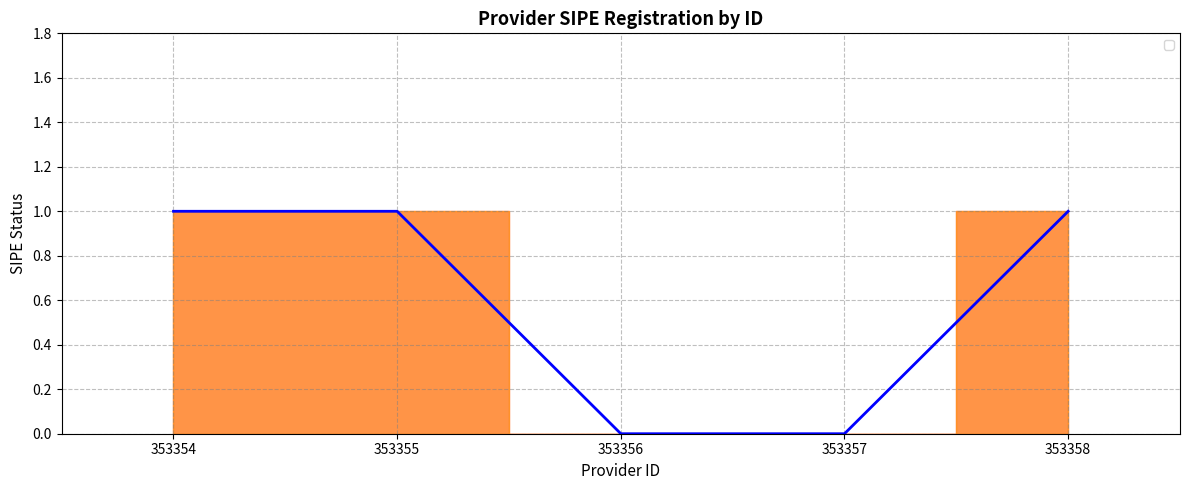

What is the sum of all values?

3